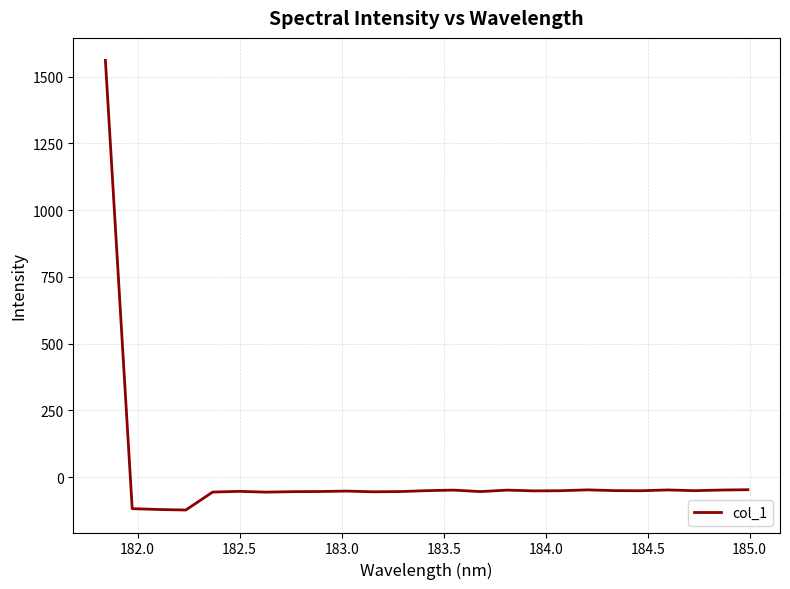

What is the smallest value displayed?

-123.1